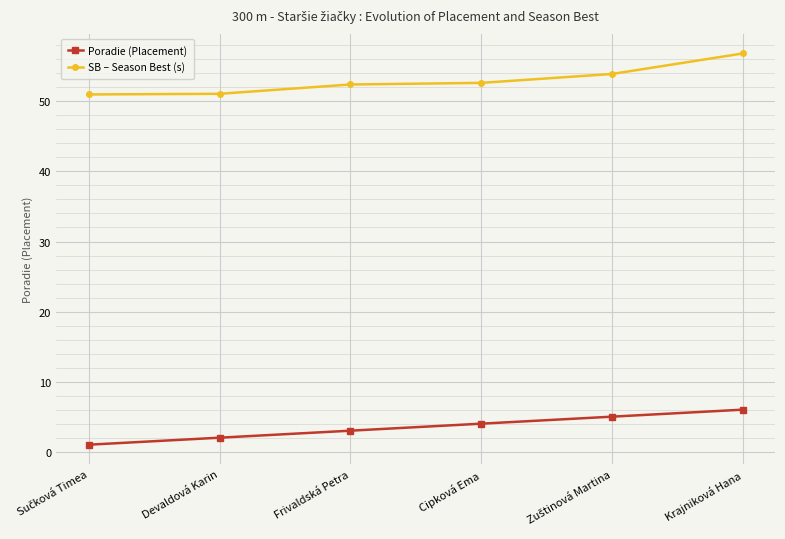

Which label corresponds to the largest value in the chart?

Krajniková Hana